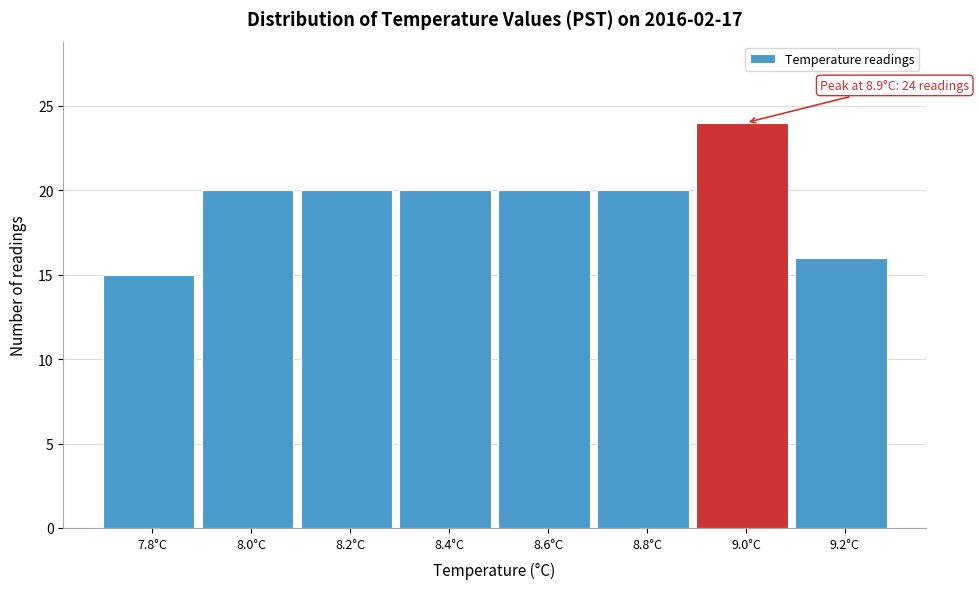

Which range on the x-axis has the tallest bar?

8.9 to 9.1